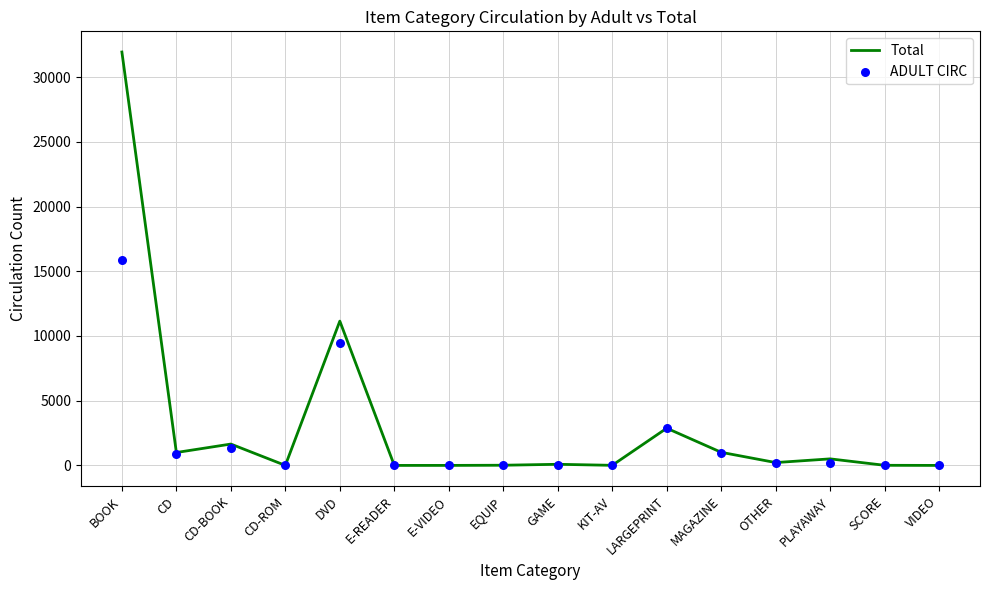

Which series has the largest total across all categories?

Total